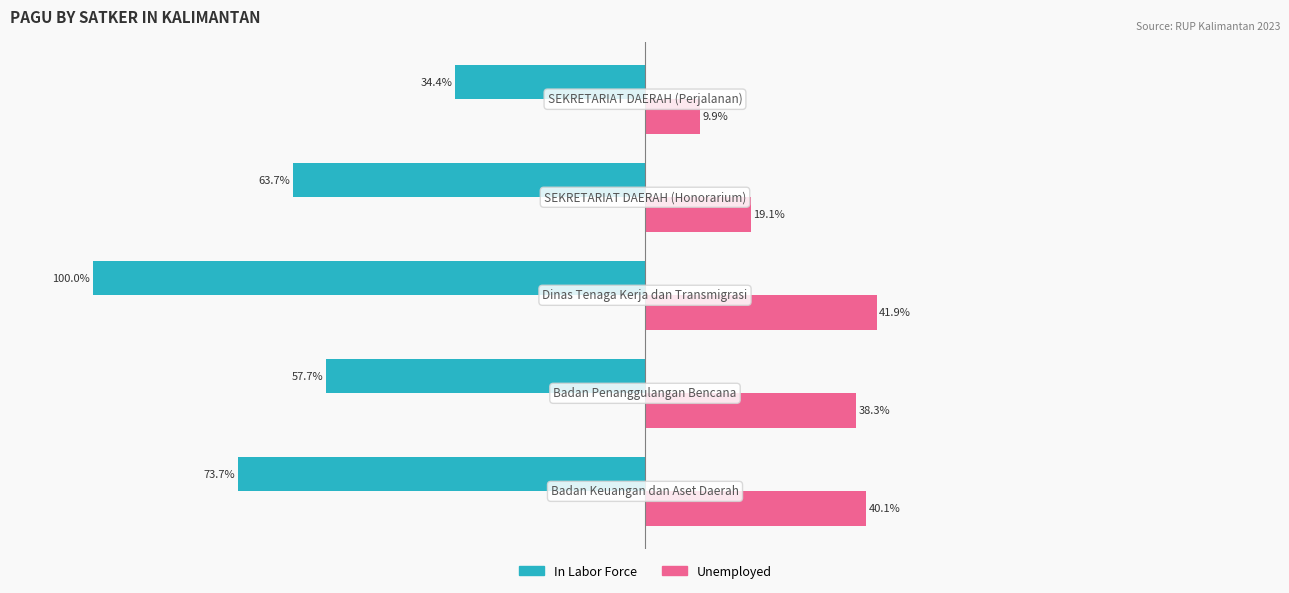

List the series in order of their peak value, lowest first.

In Labor Force, Unemployed